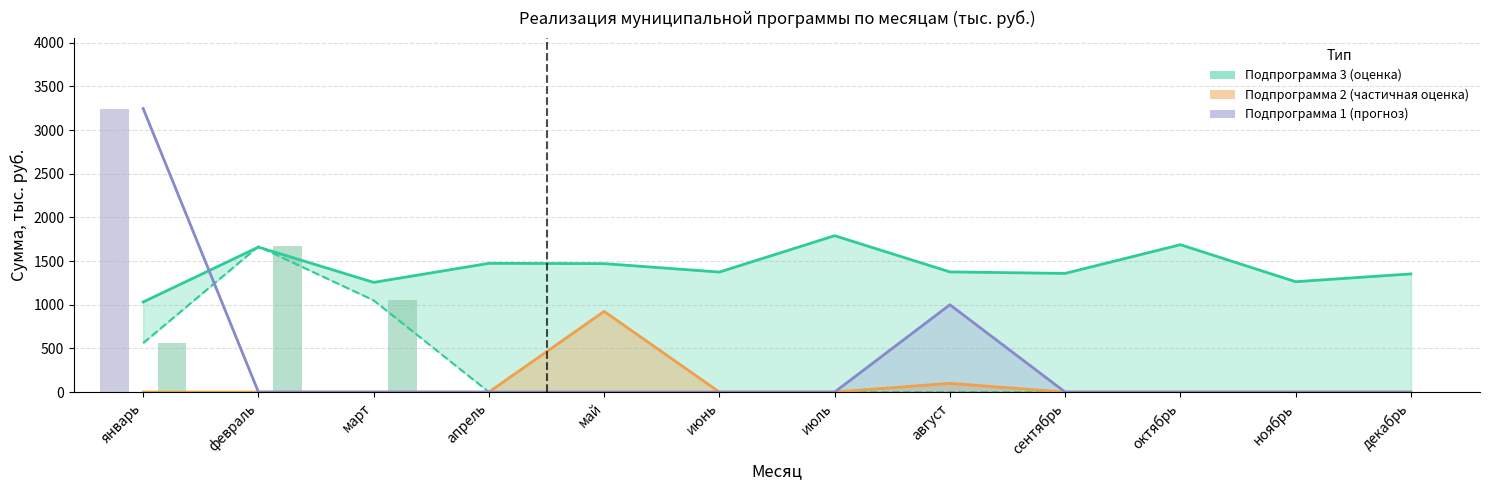

Reading left to right, extract all data points from this chart.

Подпрограмма 3 план: 1031.8	1660.3	1256.4	1474.5	1471.1	1374.6	1791.1	1376.5	1359.1	1688.0	1264.1	1353.5
Подпрограмма 2 план: 0.0	0.0	0.0	0.0	924.0	0.0	0.0	100.0	0.0	0.0	0.0	0.0
Подпрограмма 1 план: 3247.7	0.0	0.0	0.0	0.0	0.0	0.0	1000.0	0.0	0.0	0.0	0.0
Подпрограмма 1 кассовый: 3247.7	0.0	0.0	0.0	0.0	0.0	0.0	0.0	0.0	0.0	0.0	0.0
Подпрограмма 2 кассовый: 0.0	0.0	0.0	0.0	0.0	0.0	0.0	0.0	0.0	0.0	0.0	0.0
Подпрограмма 3 кассовый: 561.0	1667.4	1050.5	0.0	0.0	0.0	0.0	0.0	0.0	0.0	0.0	0.0